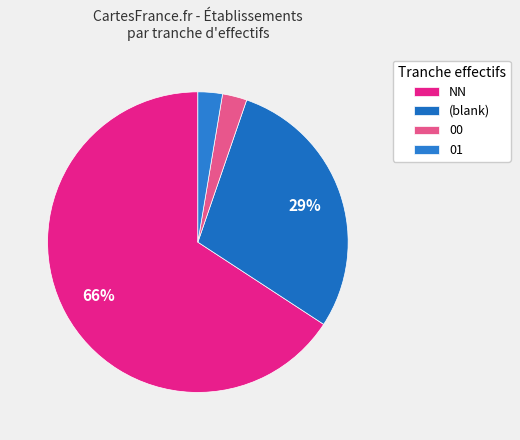

Count the number of slices in the pie.

4